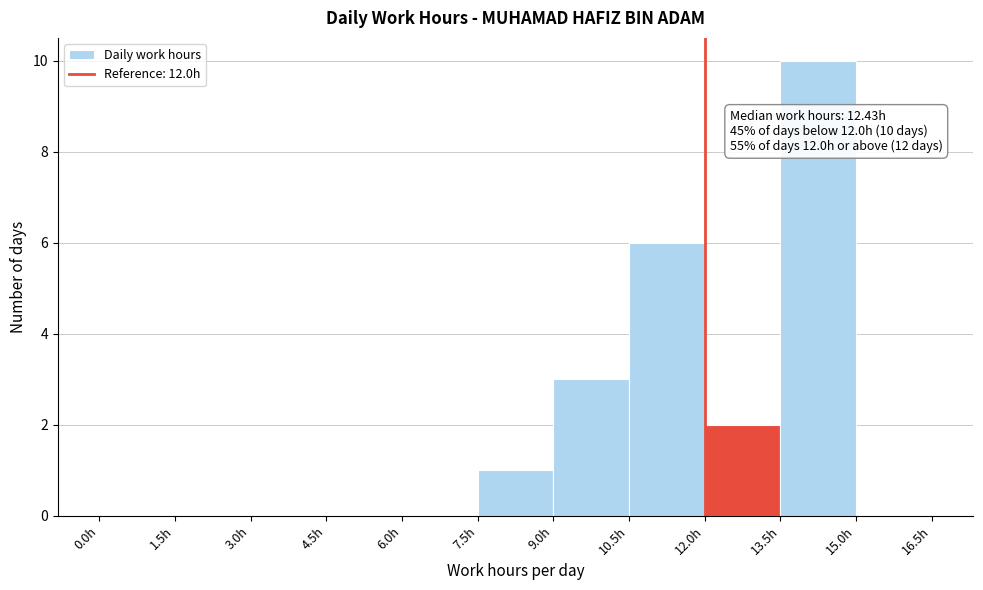

Over which range of the x-axis is the bar tallest?

13.5 to 15.0